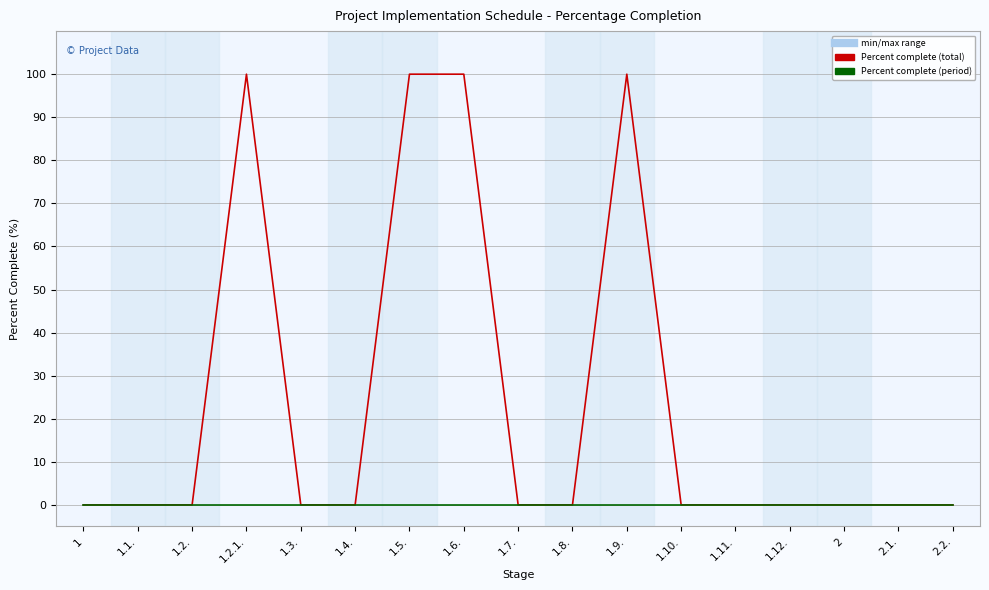

What is the maximum value shown in the chart?

100